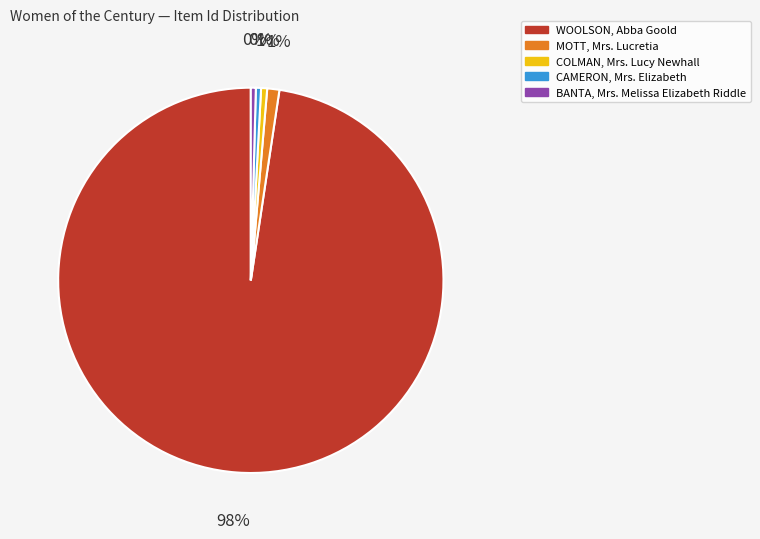

Is there a majority slice in this chart?

Yes